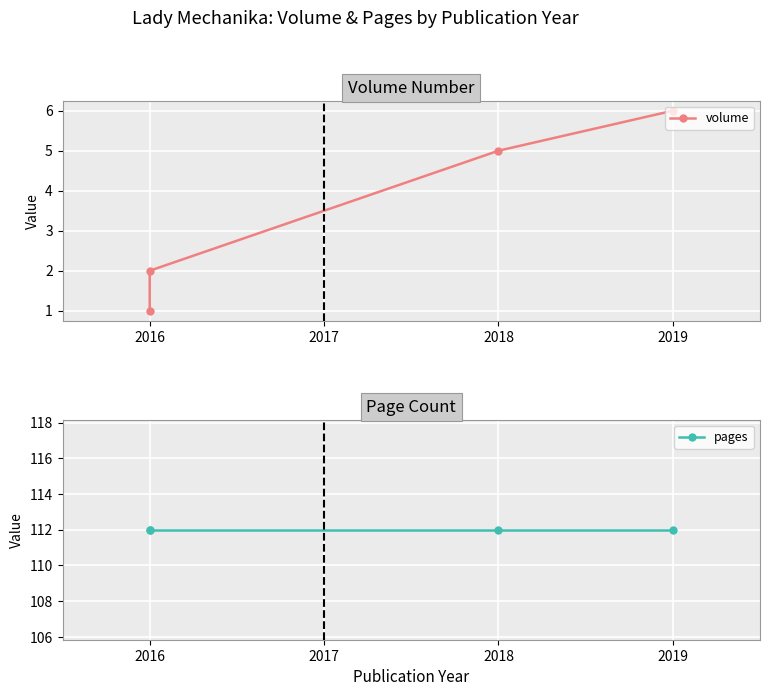

True or false: volume and pages intersect in this chart.

False